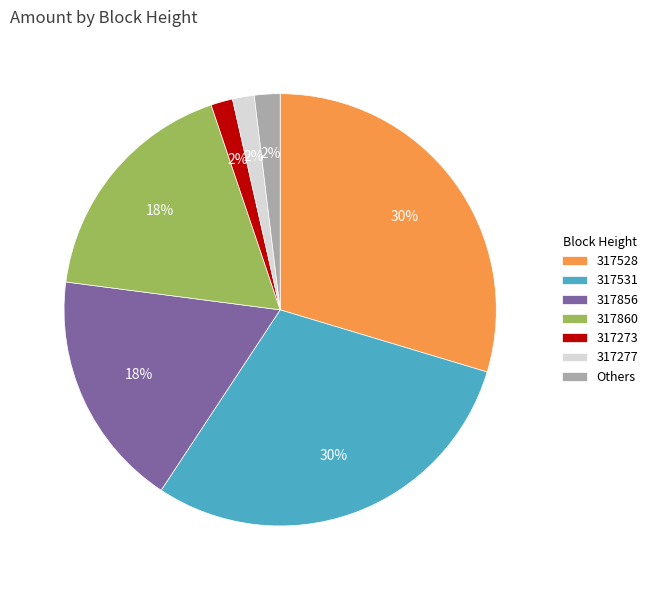

Is it true that Others is 2% of the pie?

True